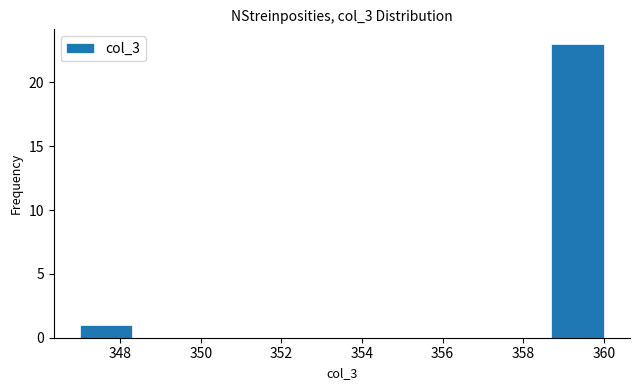

Reading left to right, transcribe this chart: for each bar, give the range it covers on the x-axis and its height. Neither the bar edges nor the heights are printed on the chart, so give them approximately, as read against the axes.

347.0 to 348.3: 1
348.3 to 349.6: 0
349.6 to 350.9: 0
350.9 to 352.2: 0
352.2 to 353.5: 0
353.5 to 354.8: 0
354.8 to 356.1: 0
356.1 to 357.4: 0
357.4 to 358.7: 0
358.7 to 360.0: 23